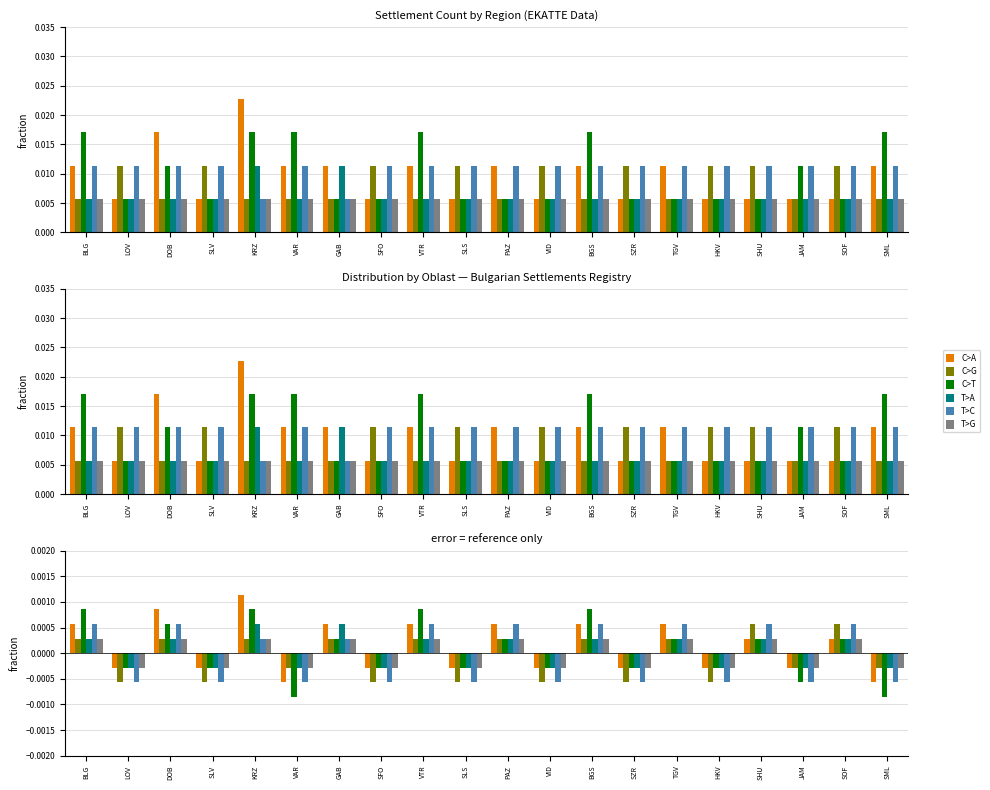

The C>A series shows 0.0 at BGS. True or false?

False